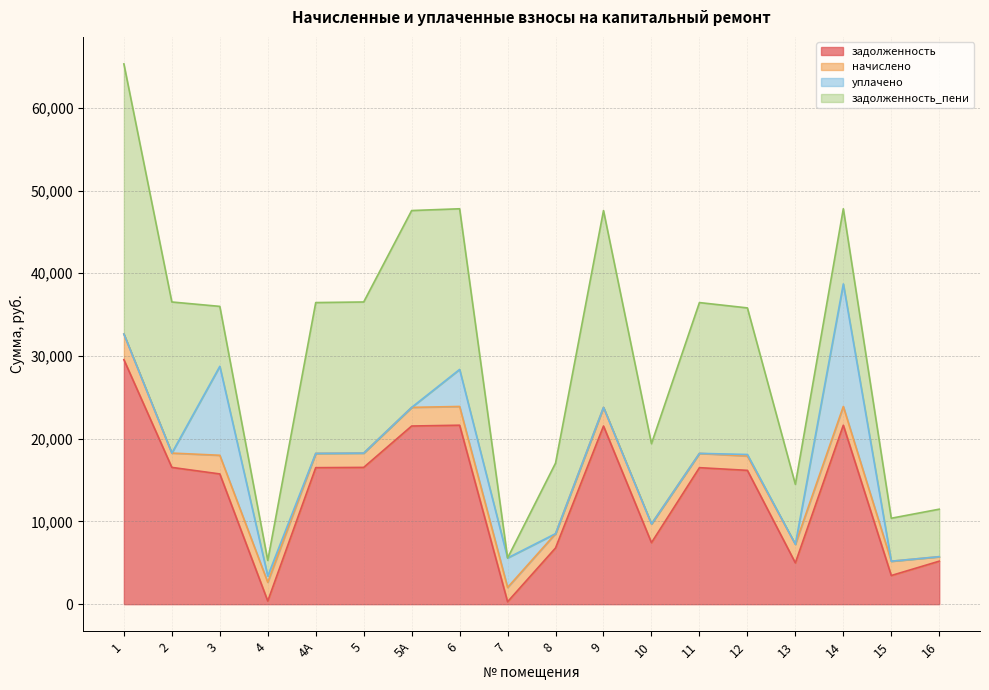

Which series has the largest total across all categories?

задолженность_пени